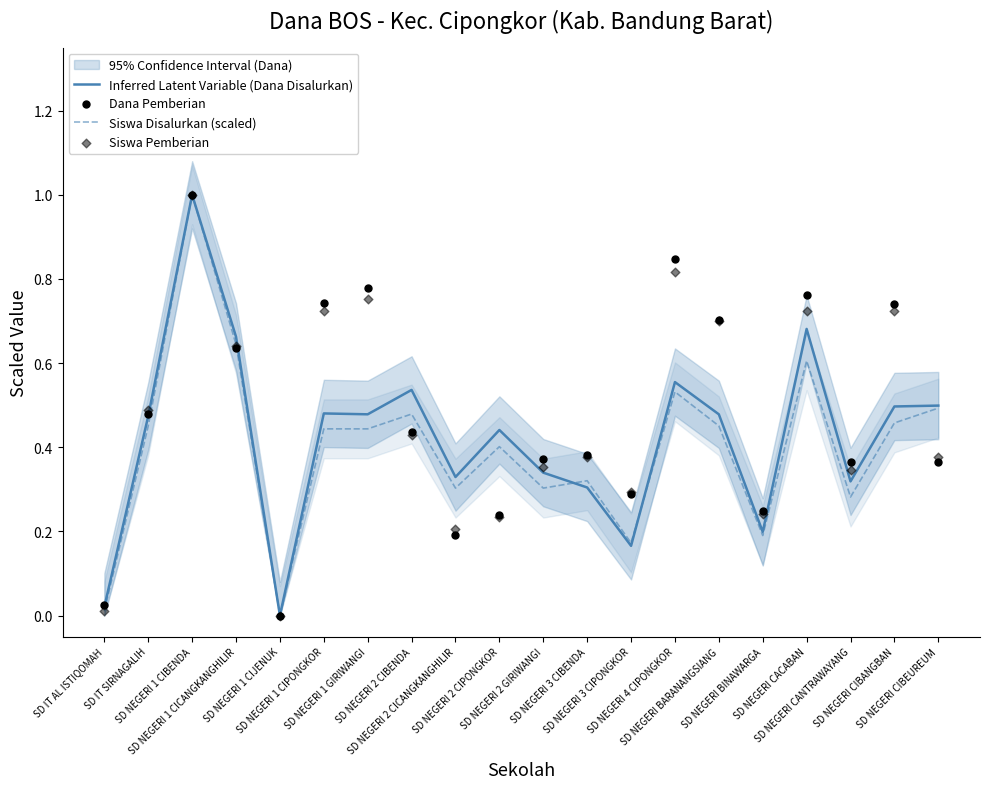

Which series has the largest total across all categories?

Dana Pemberian